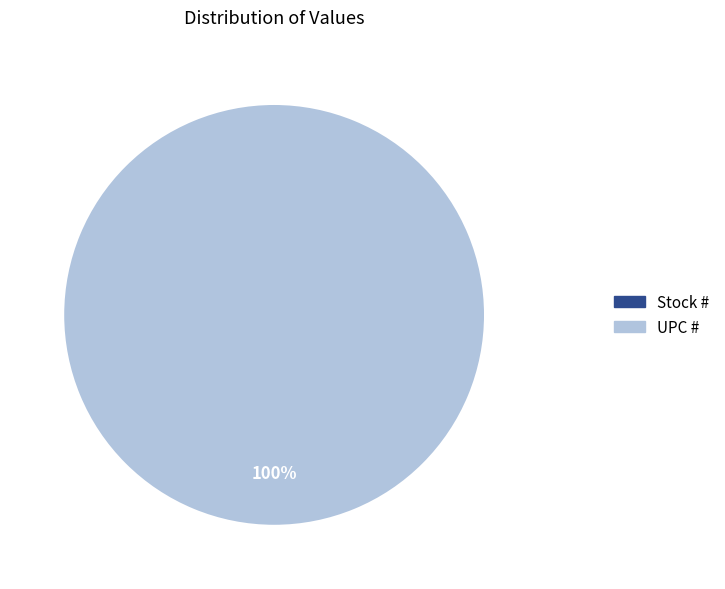

What is the smallest slice in the pie chart?

Stock #